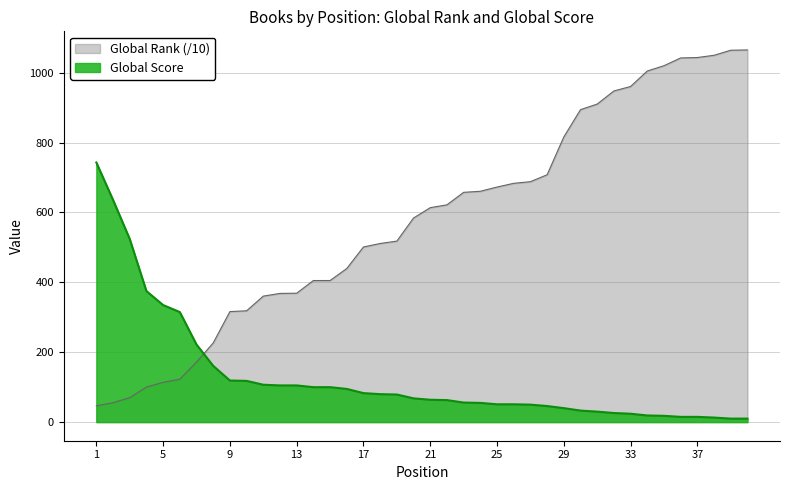

Between 34 and 40, which series saw the biggest shift?

Global Rank